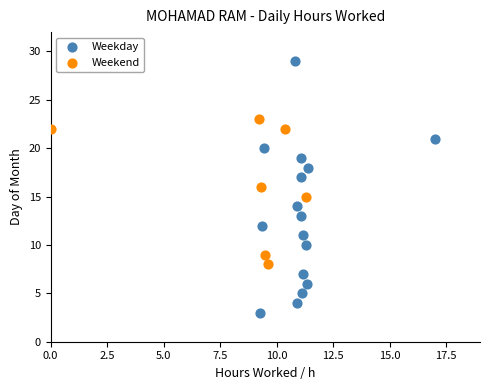

What are all the series names shown in the legend?

Weekday, Weekend